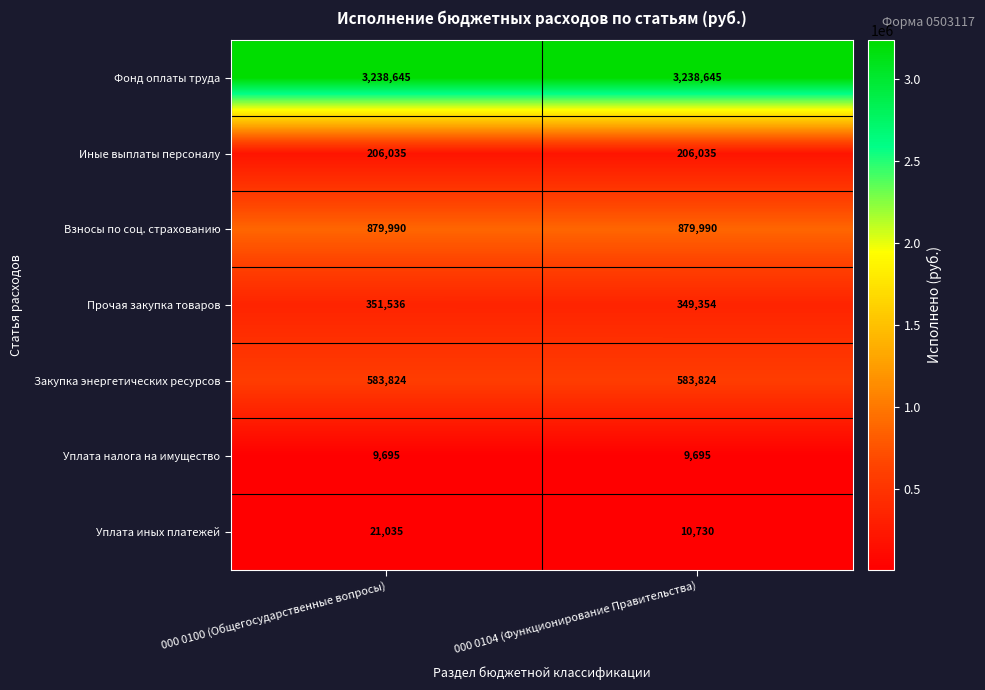

The Фонд оплаты труда series shows 5090386 at 000 0100 (Общегосударственные вопросы). True or false?

False